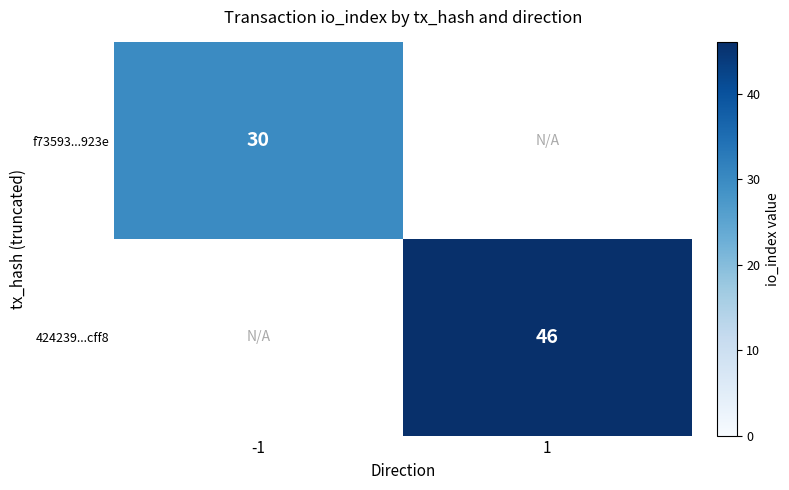

The value of f73593...923e at -1 is 45. True or false?

False